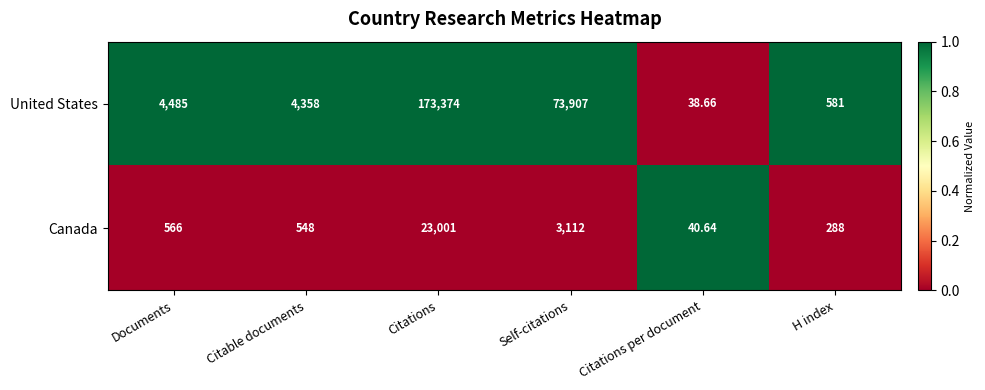

Where is United States nearest to the value 86706?

Self-citations